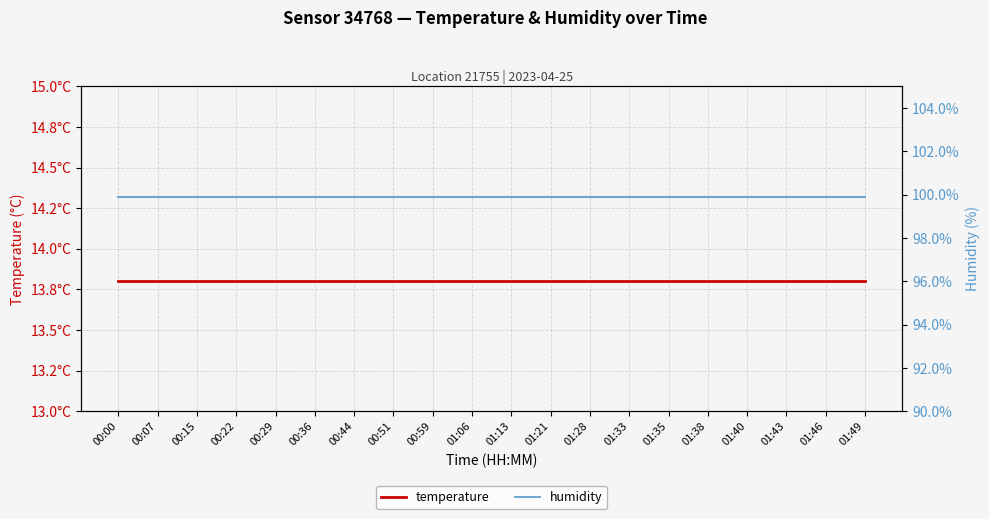

Is the value of temperature at 01:43 greater than the value of humidity at 01:33?

No